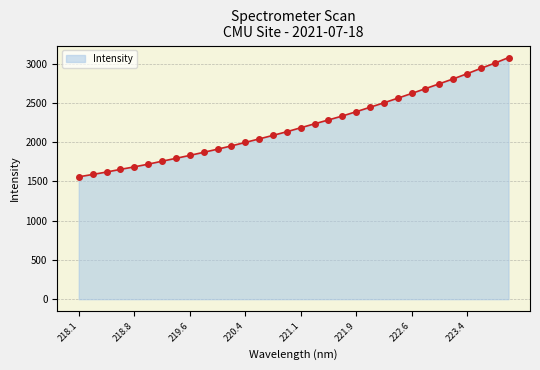

What is the sum of all values?

70836.0